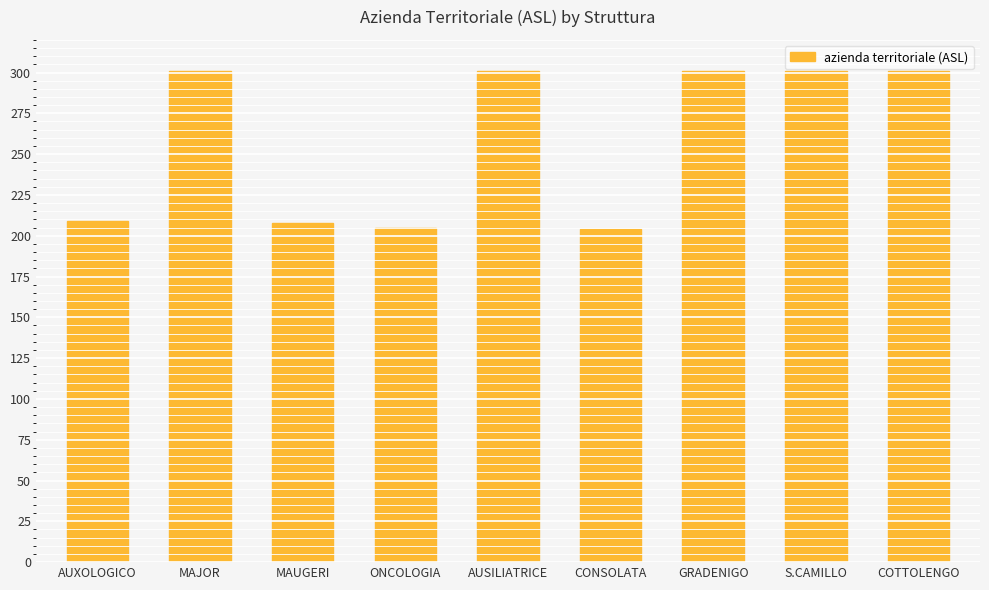

What is the change in value from MAJOR to ONCOLOGIA?

-96